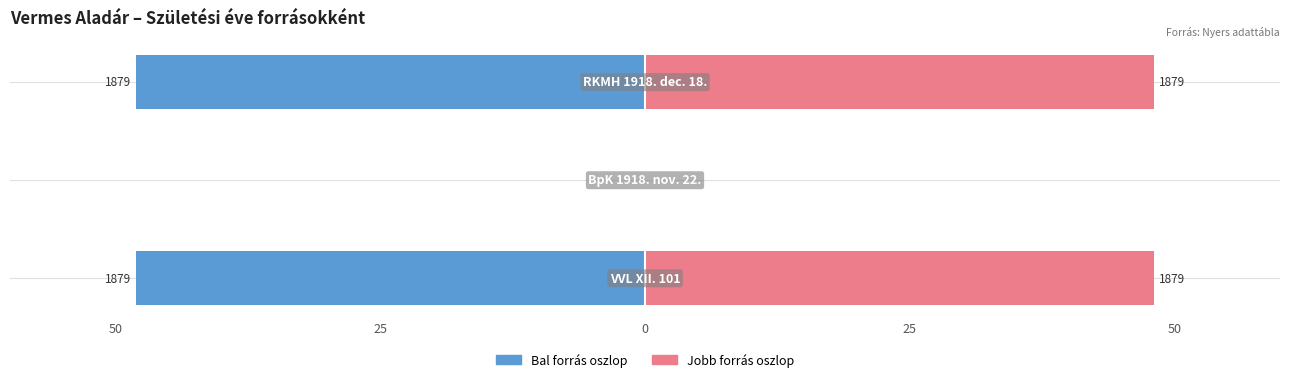

Reading left to right, transcribe all the data shown in this chart.

Forrás (bal): 50=-48.1	25=0.0	0=-48.1
Forrás (jobb): 50=48.1	25=0.0	0=48.1